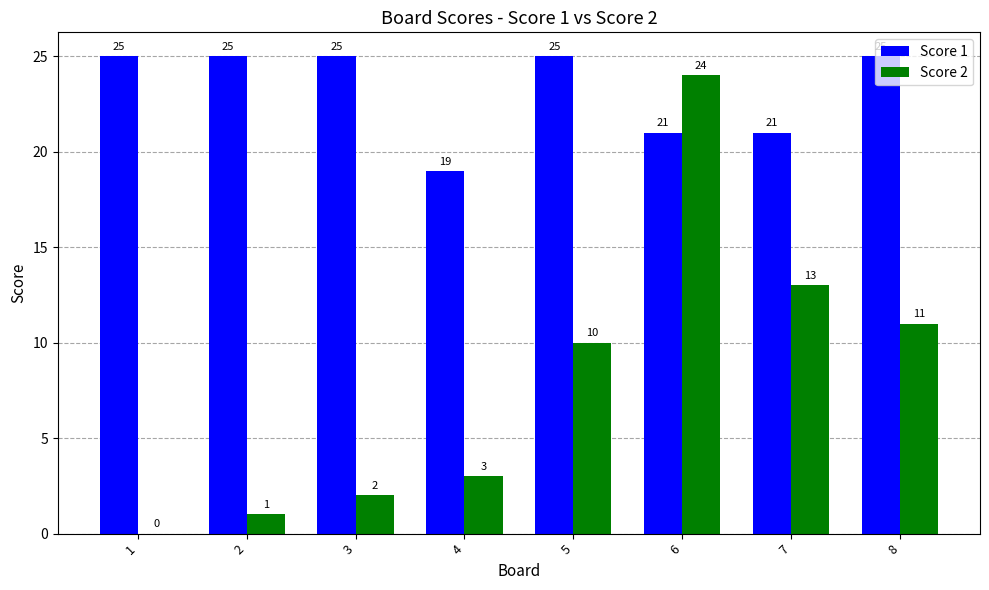

What are all the series names shown in the legend?

Score 1, Score 2